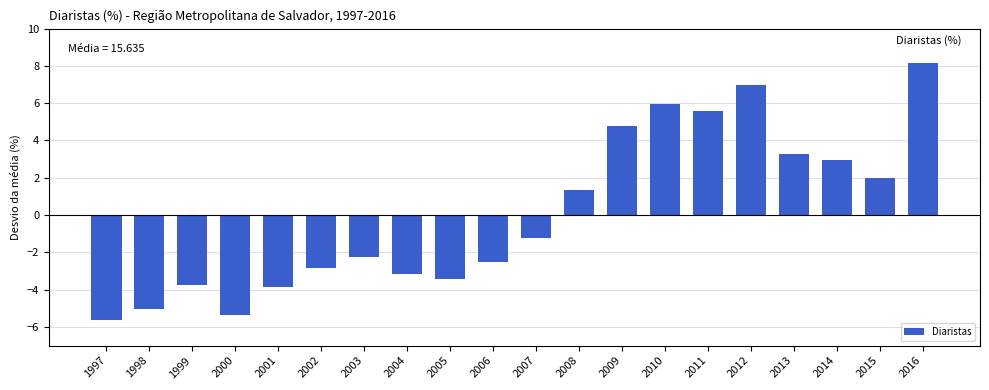

Reading left to right, extract all data points from this chart.

1997=-5.6	1998=-5.0	1999=-3.7	2000=-5.3	2001=-3.8	2002=-2.8	2003=-2.2	2004=-3.1	2005=-3.4	2006=-2.5	2007=-1.2	2008=1.4	2009=4.8	2010=6.0	2011=5.6	2012=7.0	2013=3.3	2014=3.0	2015=2.0	2016=8.2